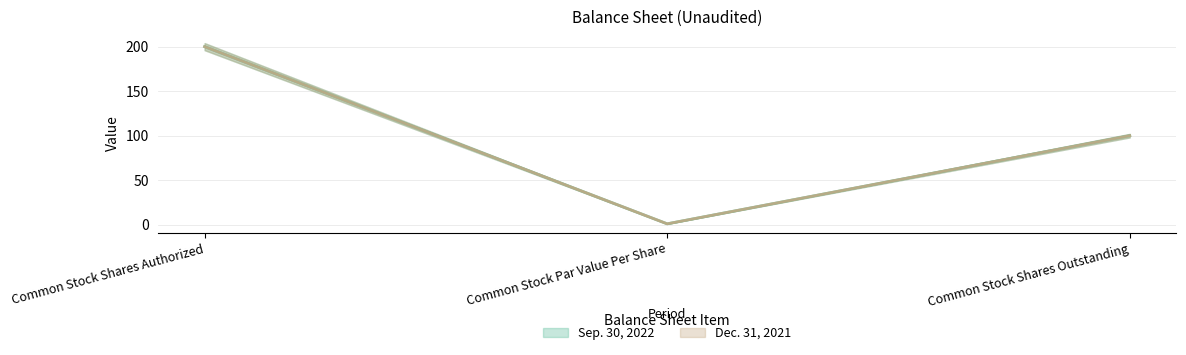

Count the number of data series in this chart.

2